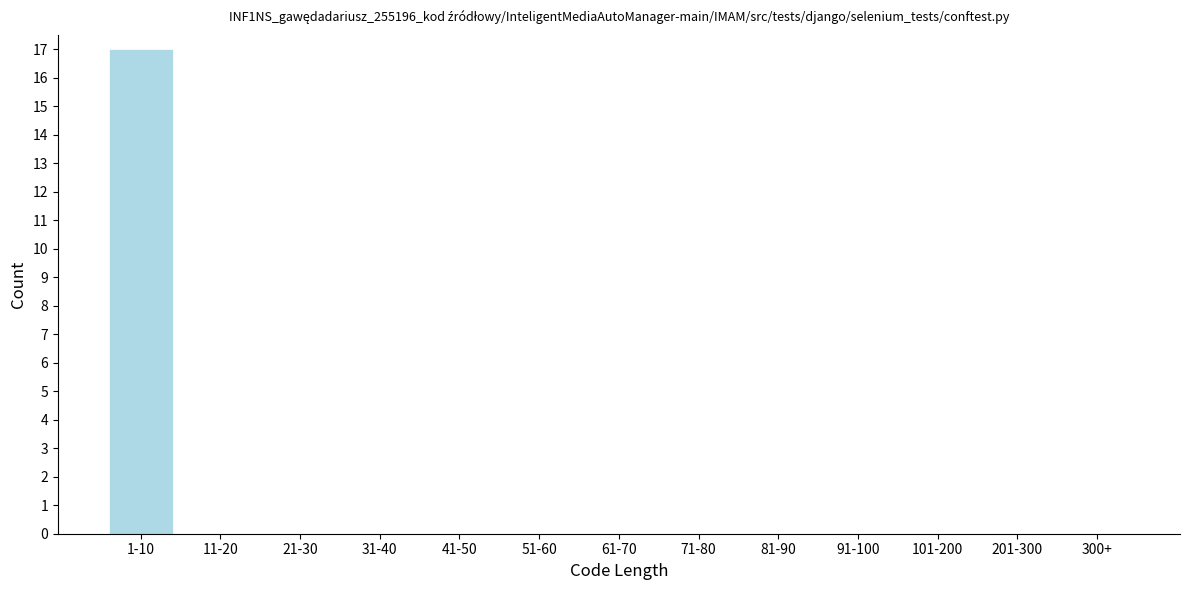

Reading right to left, list all the values displayed in this chart.

300+=0	201-300=0	101-200=0	91-100=0	81-90=0	71-80=0	61-70=0	51-60=0	41-50=0	31-40=0	21-30=0	11-20=0	1-10=17